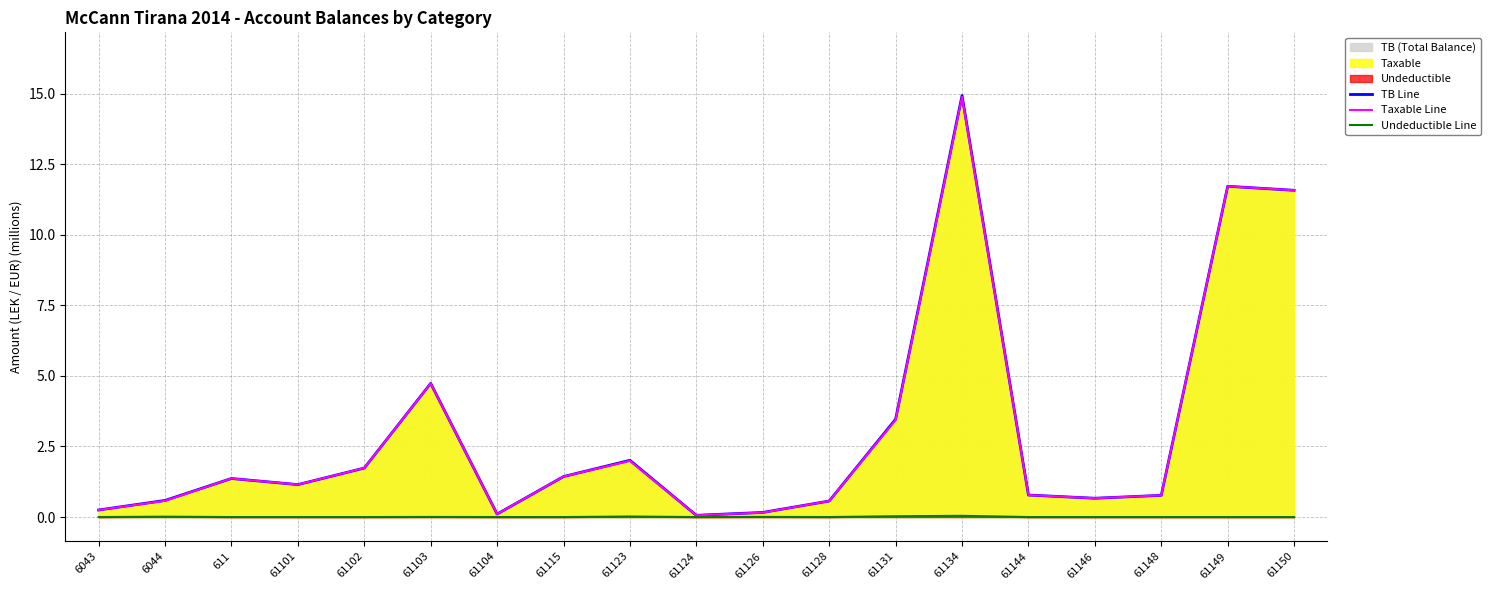

What position from the left is 61134?

14